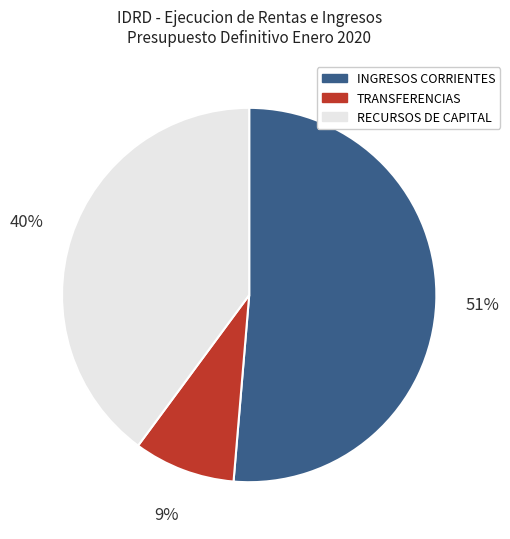

To the nearest percent, what percentage of the pie is INGRESOS CORRIENTES?

51%